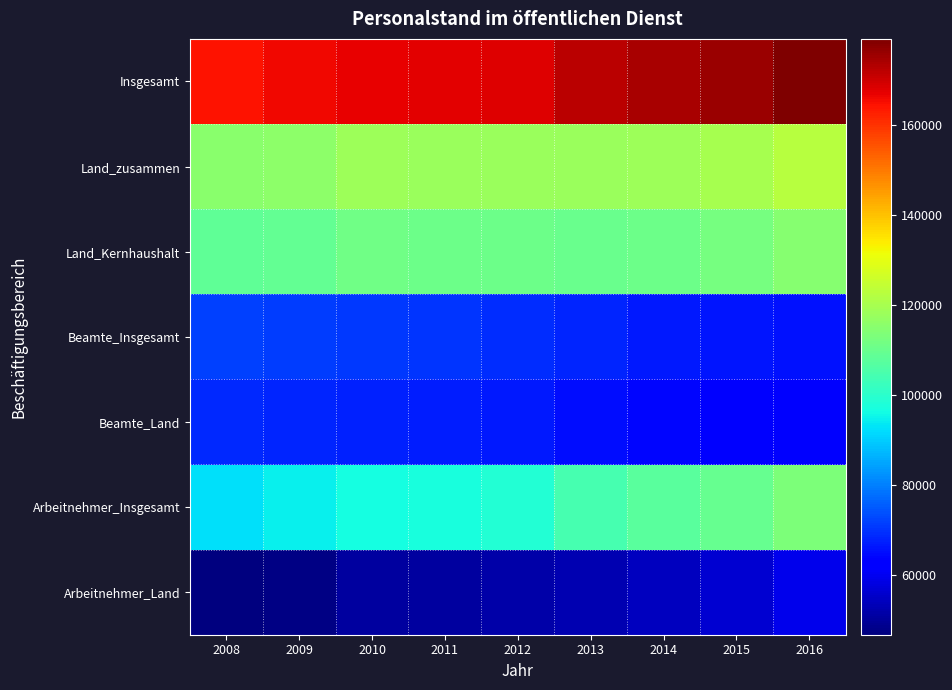

Reading left to right, extract all data points from this chart.

Insgesamt: 2008=164495	2009=165740	2010=167180	2011=167375	2012=168045	2013=172235	2014=174295	2015=175920	2016=179095
Land_zusammen: 2008=115495	2009=115915	2010=118300	2011=117980	2012=117955	2013=117700	2014=118395	2015=119900	2016=122435
Land_Kernhaushalt: 2008=108690	2009=109225	2010=110910	2011=110465	2012=110395	2013=109920	2014=110455	2015=112025	2016=114510
Beamte_Insgesamt: 2008=72005	2009=71390	2010=70725	2011=70255	2012=69460	2013=68055	2014=66935	2015=66365	2016=65690
Beamte_Land: 2008=68695	2009=68180	2010=67635	2011=67180	2012=66445	2013=65060	2014=63975	2015=63460	2016=62790
Arbeitnehmer_Insgesamt: 2008=92490	2009=94350	2010=96455	2011=97115	2012=98585	2013=104180	2014=107360	2015=109555	2016=113405
Arbeitnehmer_Land: 2008=46800	2009=47735	2010=50665	2011=50800	2012=51510	2013=52645	2014=54420	2015=56435	2016=59645